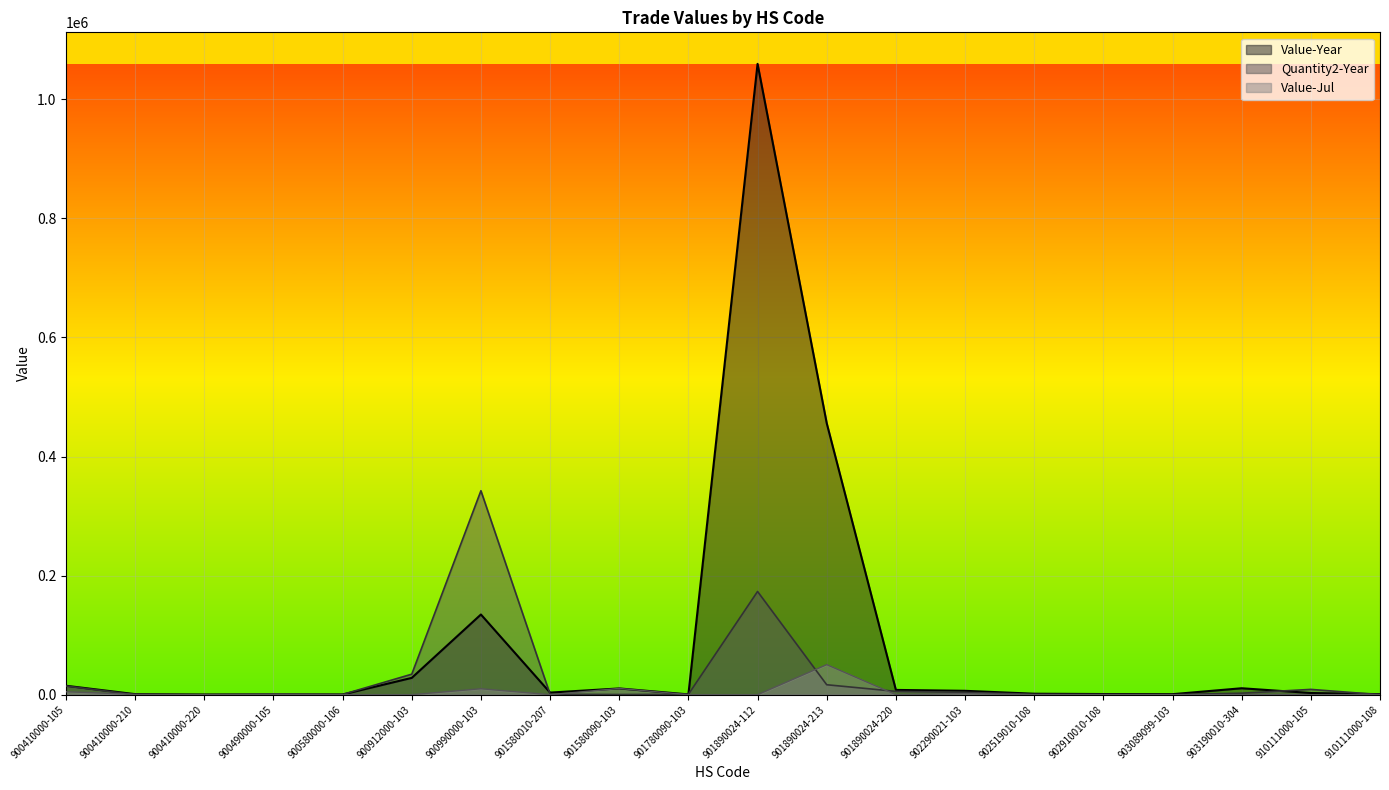

Rank the series at 901890024-220 from lowest to highest value.

Value-Jul, Quantity2-Year, Value-Year